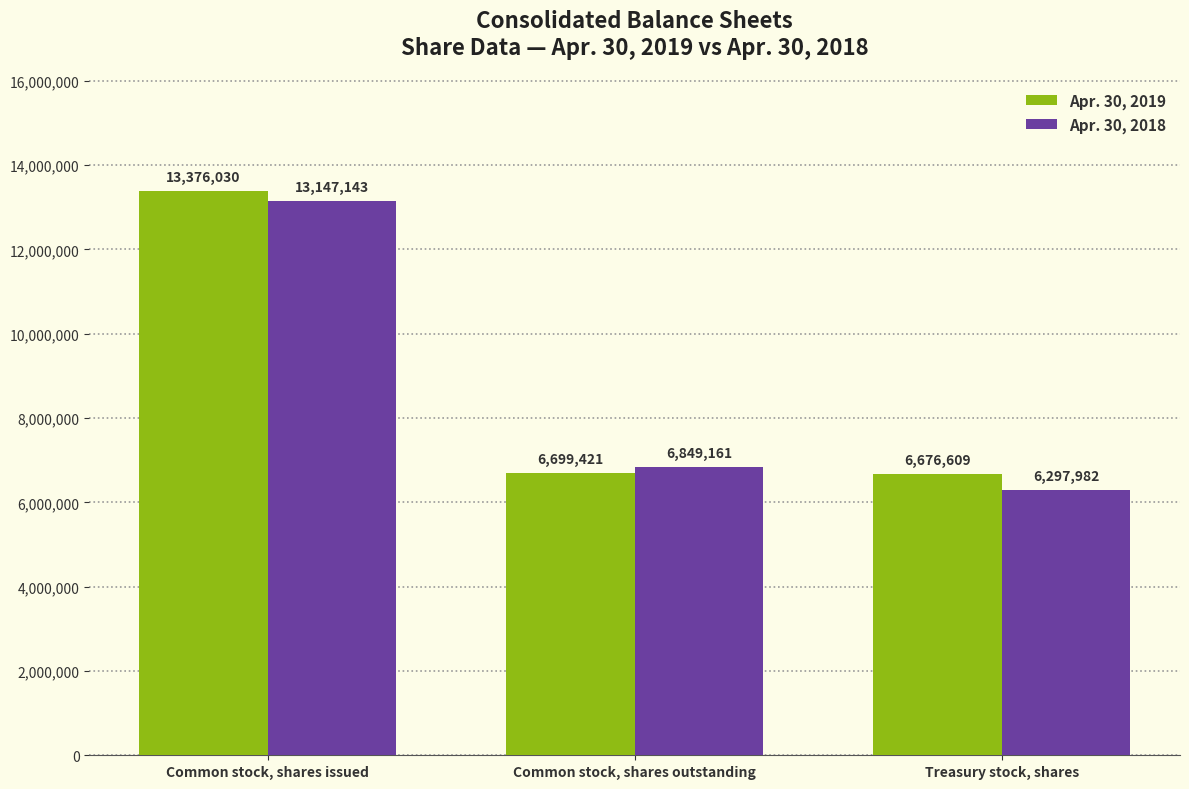

The Apr. 30, 2018 series shows 6849161 at Common stock, shares outstanding. True or false?

True